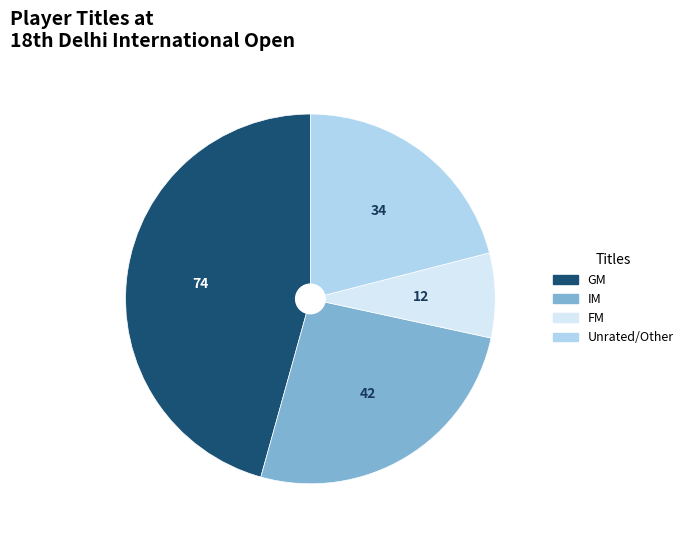

Rank the categories by value from lowest to highest.

FM, Unrated/Other, IM, GM